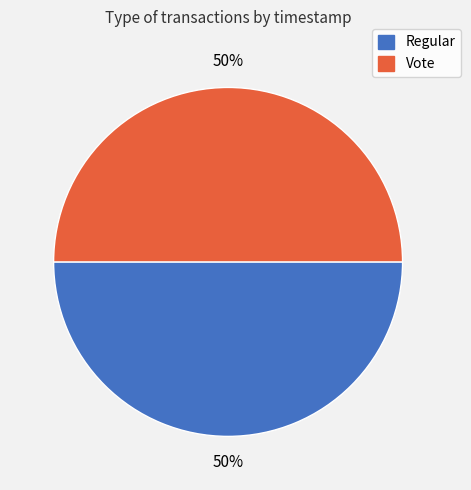

How many slices are in this pie chart?

2